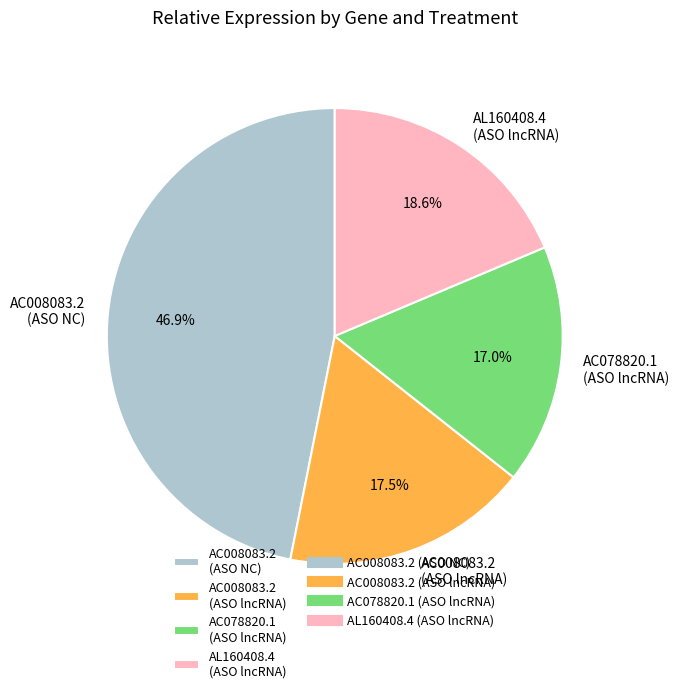

Is AC078820.1 (ASO lncRNA) the majority of the pie?

No